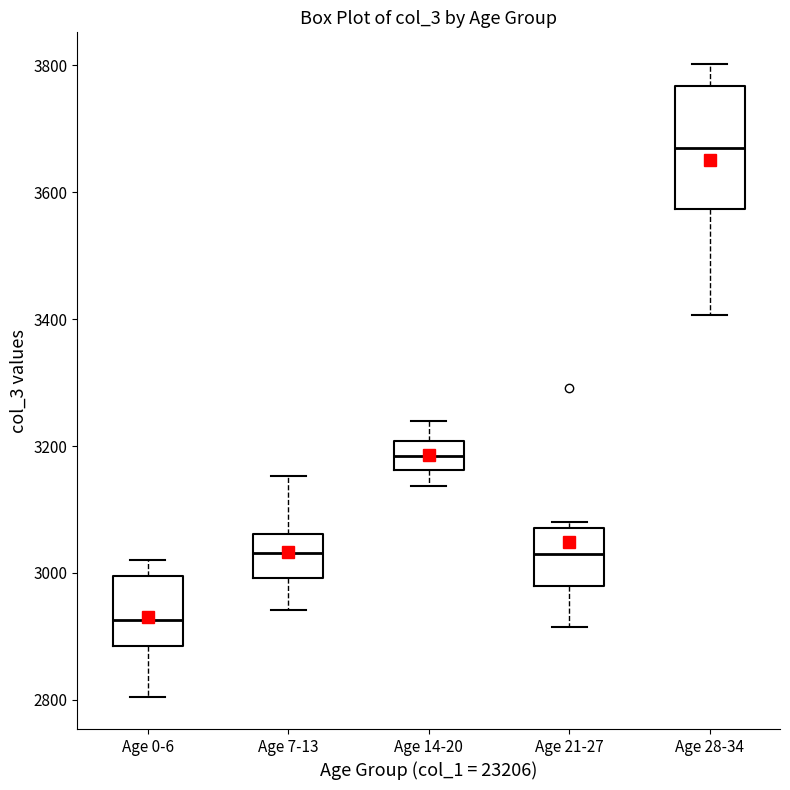

Which box is the tallest, from its lower edge to its upper edge?

Age 28-34